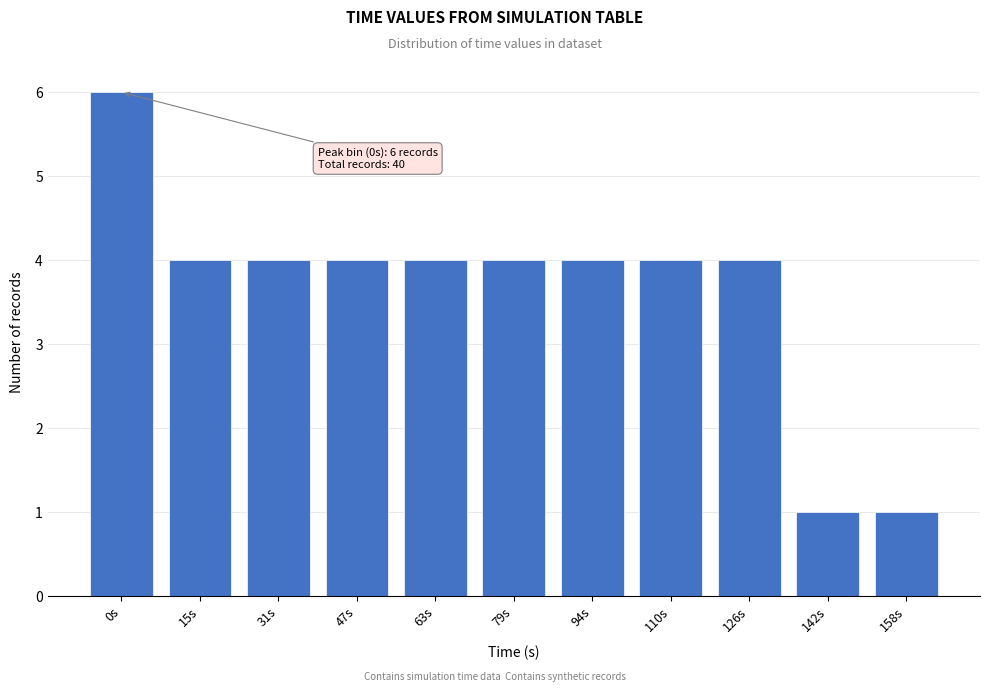

Reading left to right, what are all the values shown in this chart?

0s=6	15s=4	31s=4	47s=4	63s=4	79s=4	94s=4	110s=4	126s=4	142s=1	158s=1